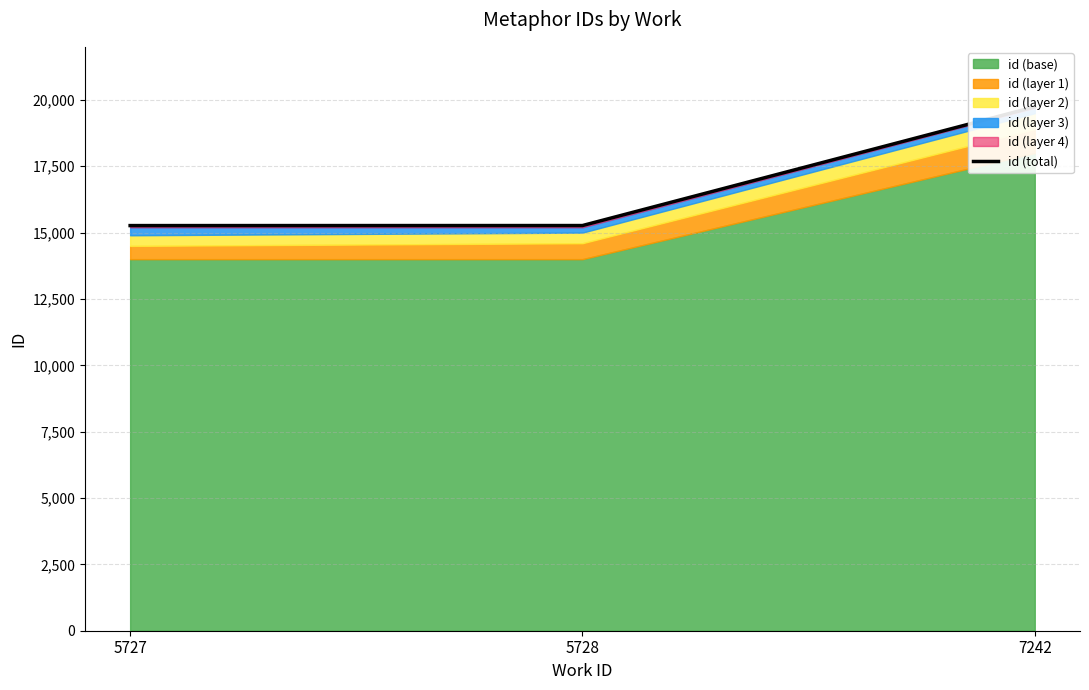

What is the value of the 1st point from the left?

15265.0